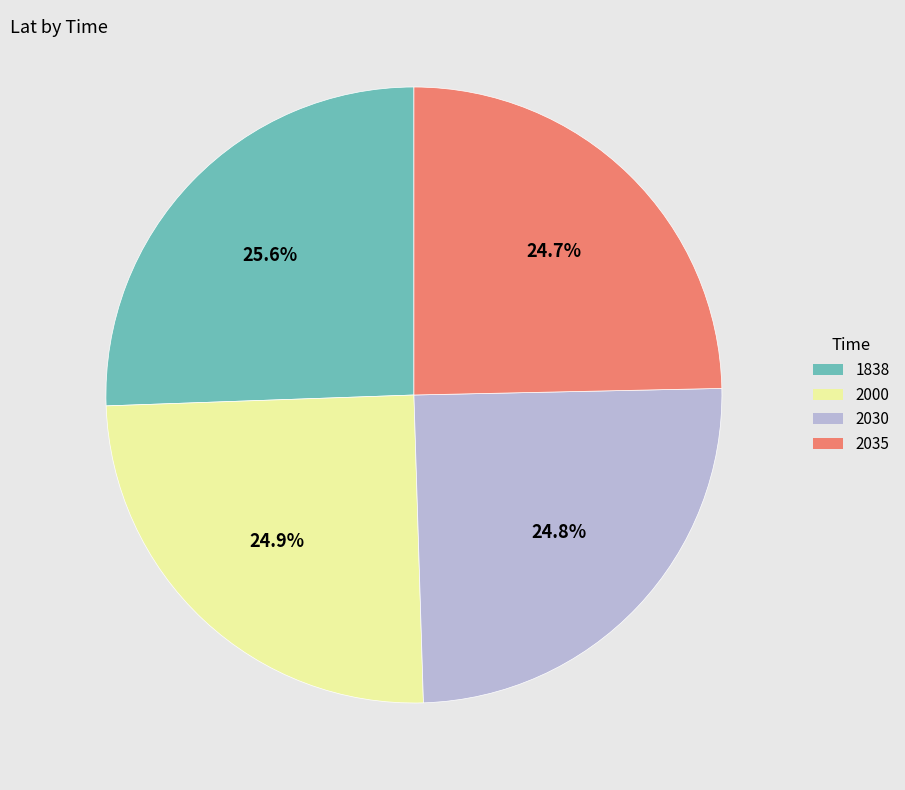

Is it true that 2035 is 30% of the pie?

False